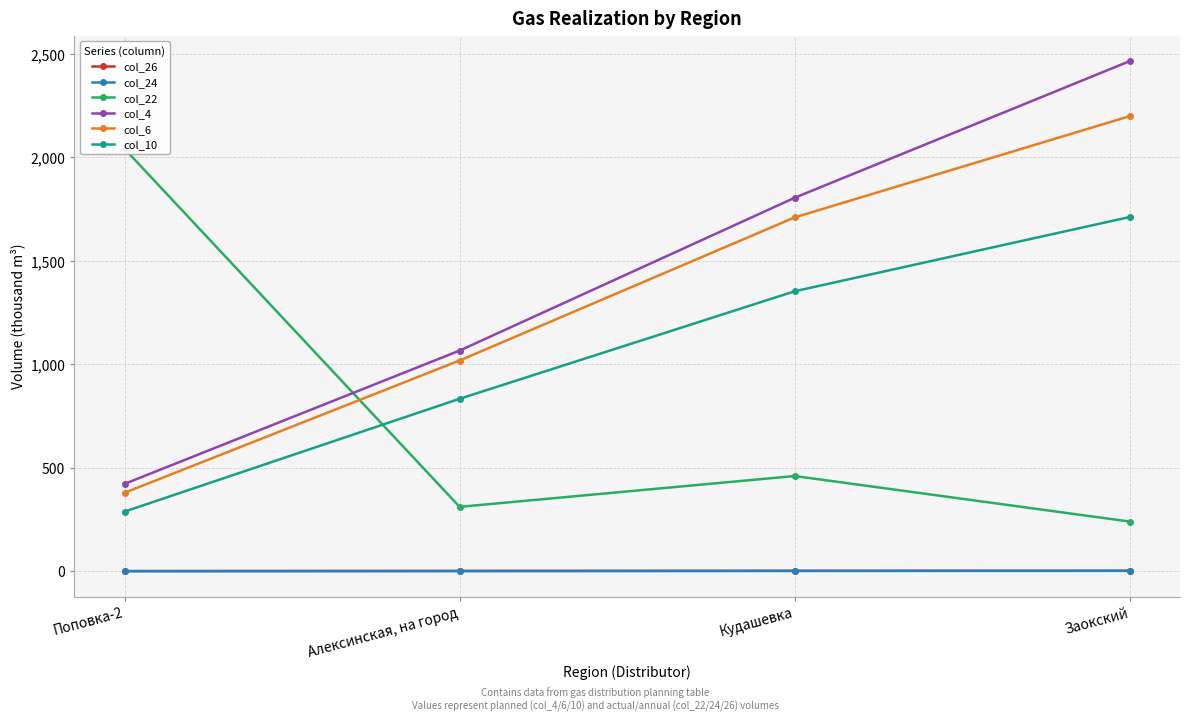

Where is the first local maximum for col_22?

Кудашевка